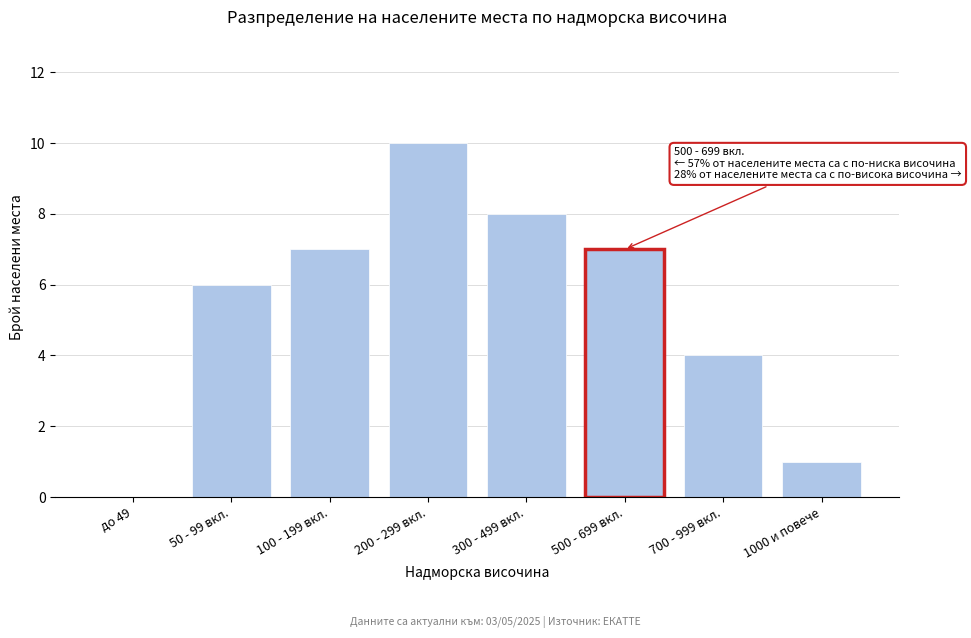

Reading right to left, list all the values displayed in this chart.

1000 и повече=1	700 - 999 вкл.=4	500 - 699 вкл.=7	300 - 499 вкл.=8	200 - 299 вкл.=10	100 - 199 вкл.=7	50 - 99 вкл.=6	до 49=0